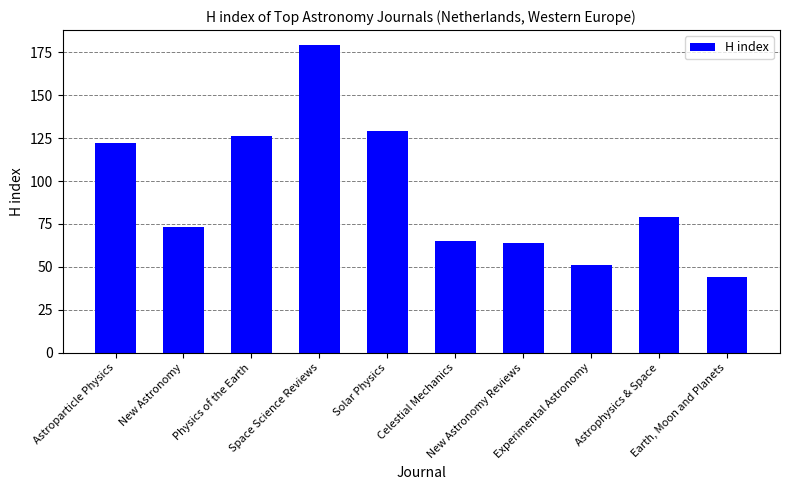

The value at New Astronomy is 73. True or false?

True